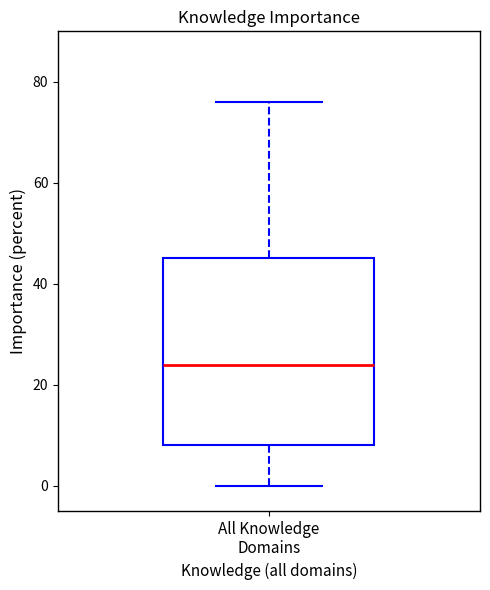

Where is the lower edge of the box for All Knowledge Domains on the y-axis? The values are not printed on the chart, so give them approximately, as read against the axis.

8